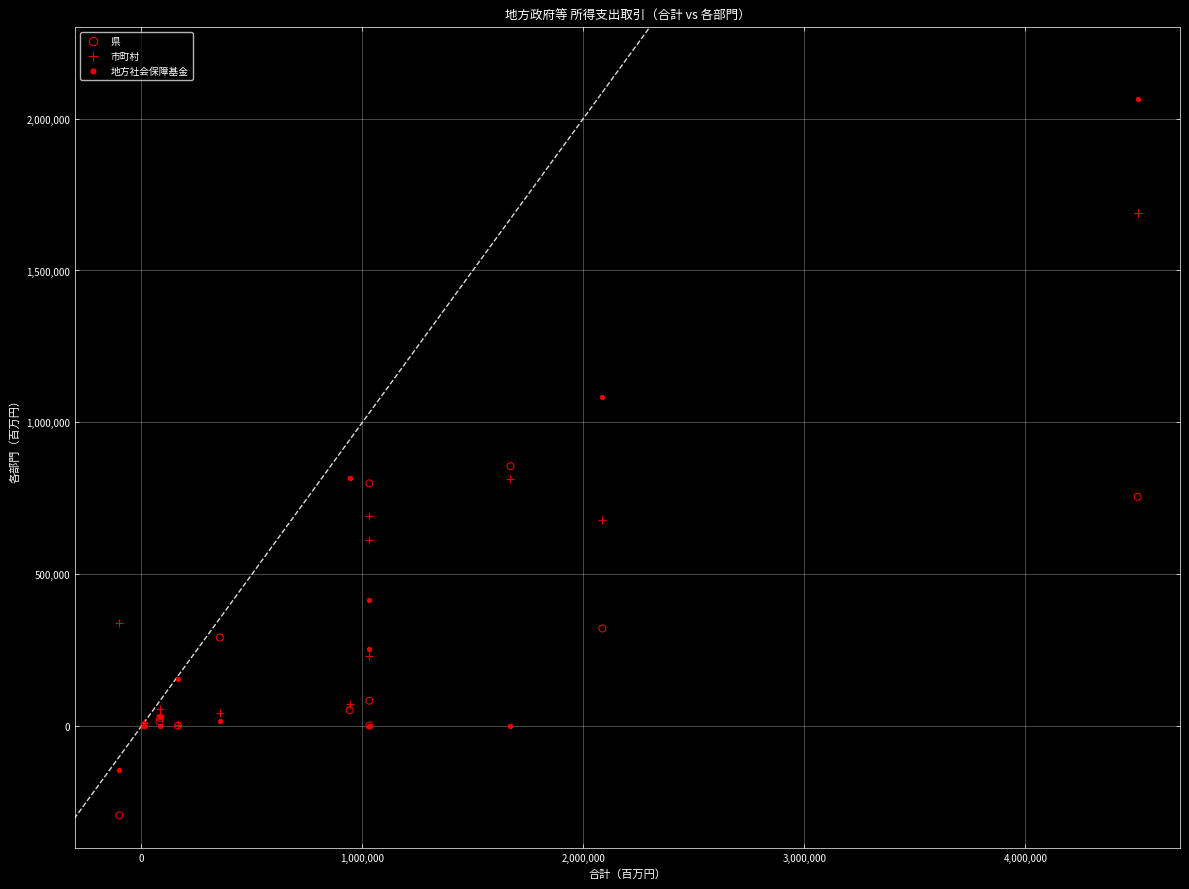

What are all the series names shown in the legend?

県, 市町村, 地方社会保障基金